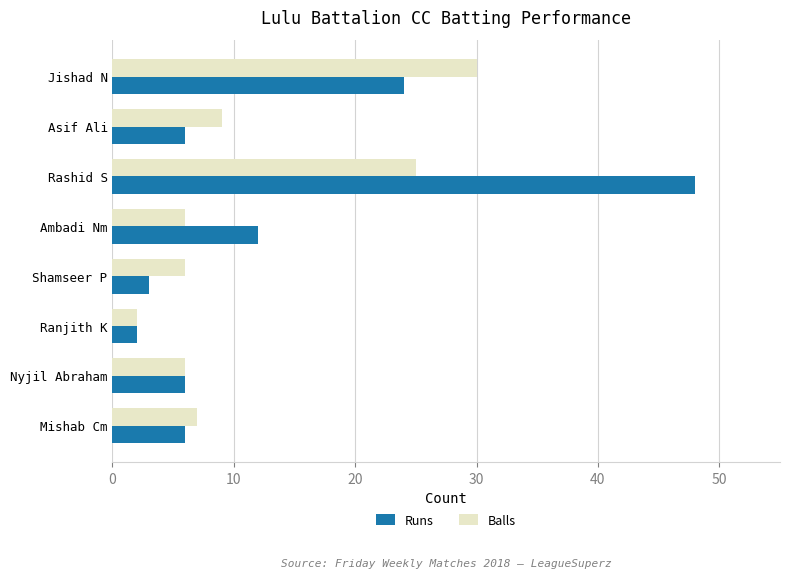

Which series has the largest range (max minus min)?

Runs